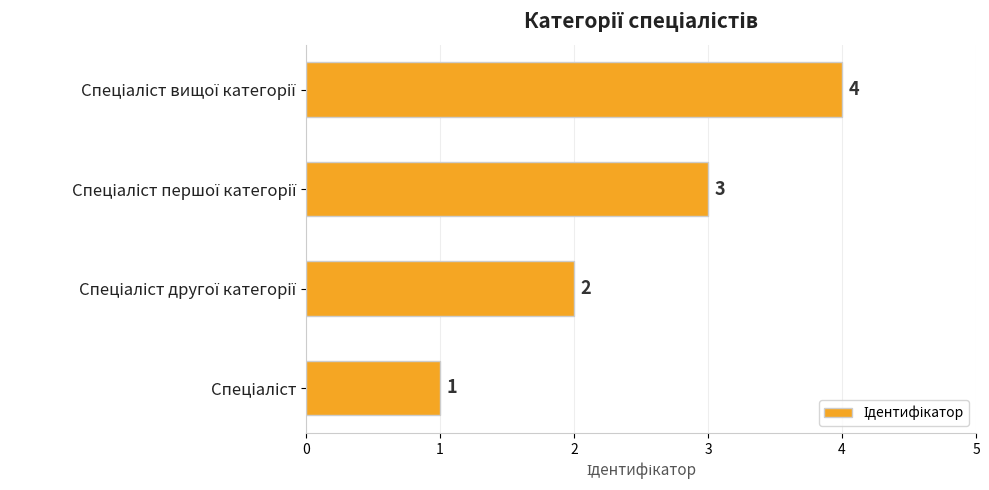

How many bars are there in total?

4